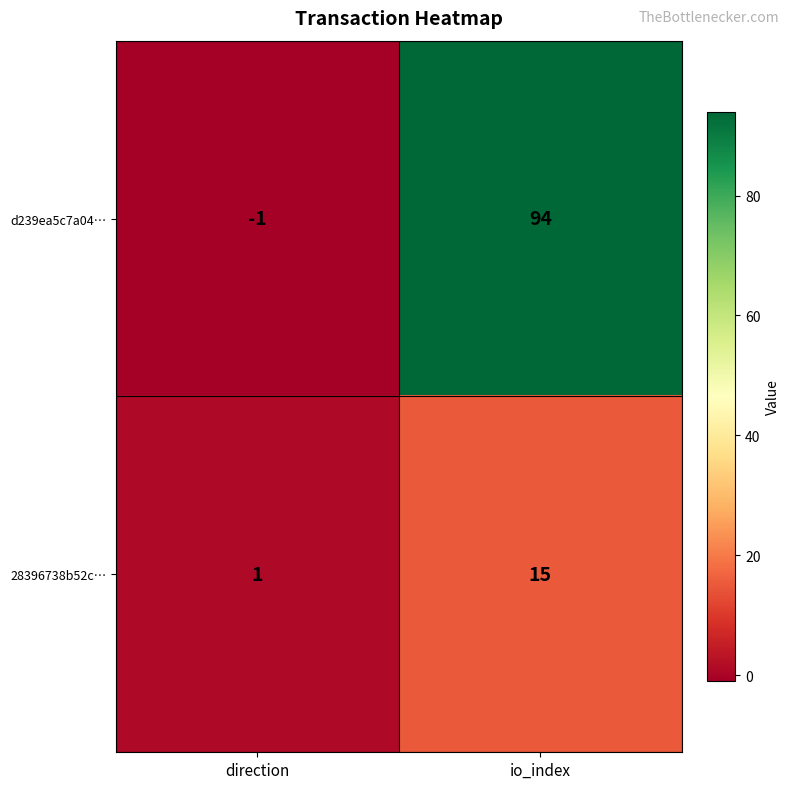

Reading left to right, list all the values displayed in this chart.

d239ea5c7a04…: direction=-1	io_index=94
28396738b52c…: direction=1	io_index=15